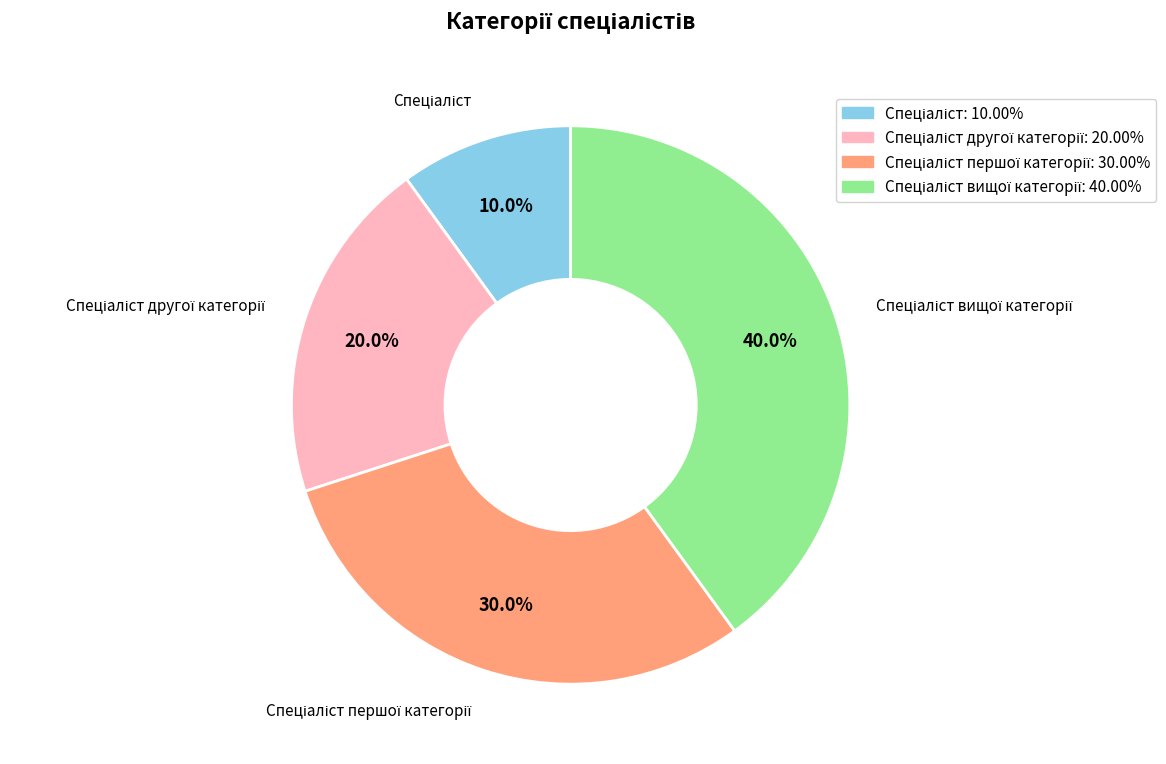

Is there any slice that represents more than half of the pie?

No